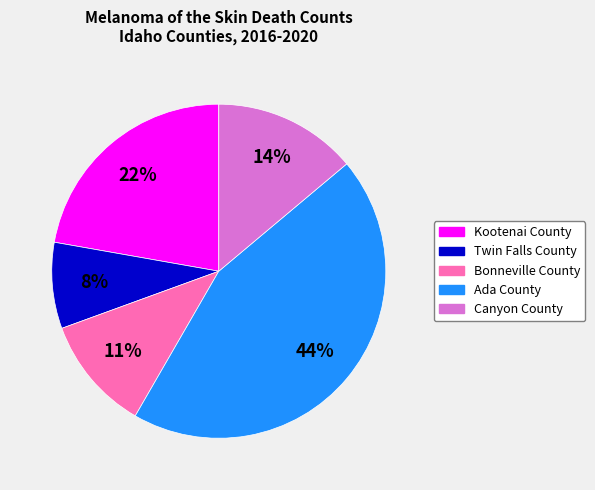

Does Canyon County represent more than half of the total?

No